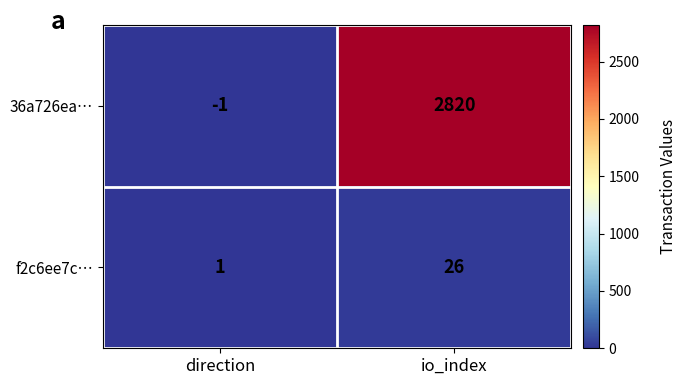

Rank the series by their average value, from highest to lowest.

36a726ea…, f2c6ee7c…